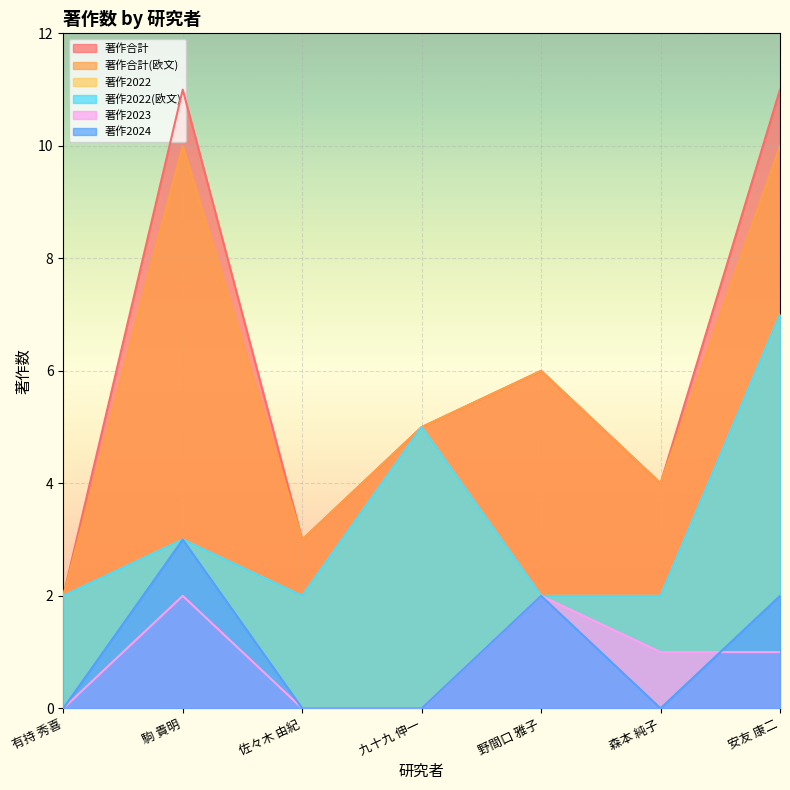

Between 佐々木 由紀 and 九十九 伸一, which series saw the biggest shift?

著作2022